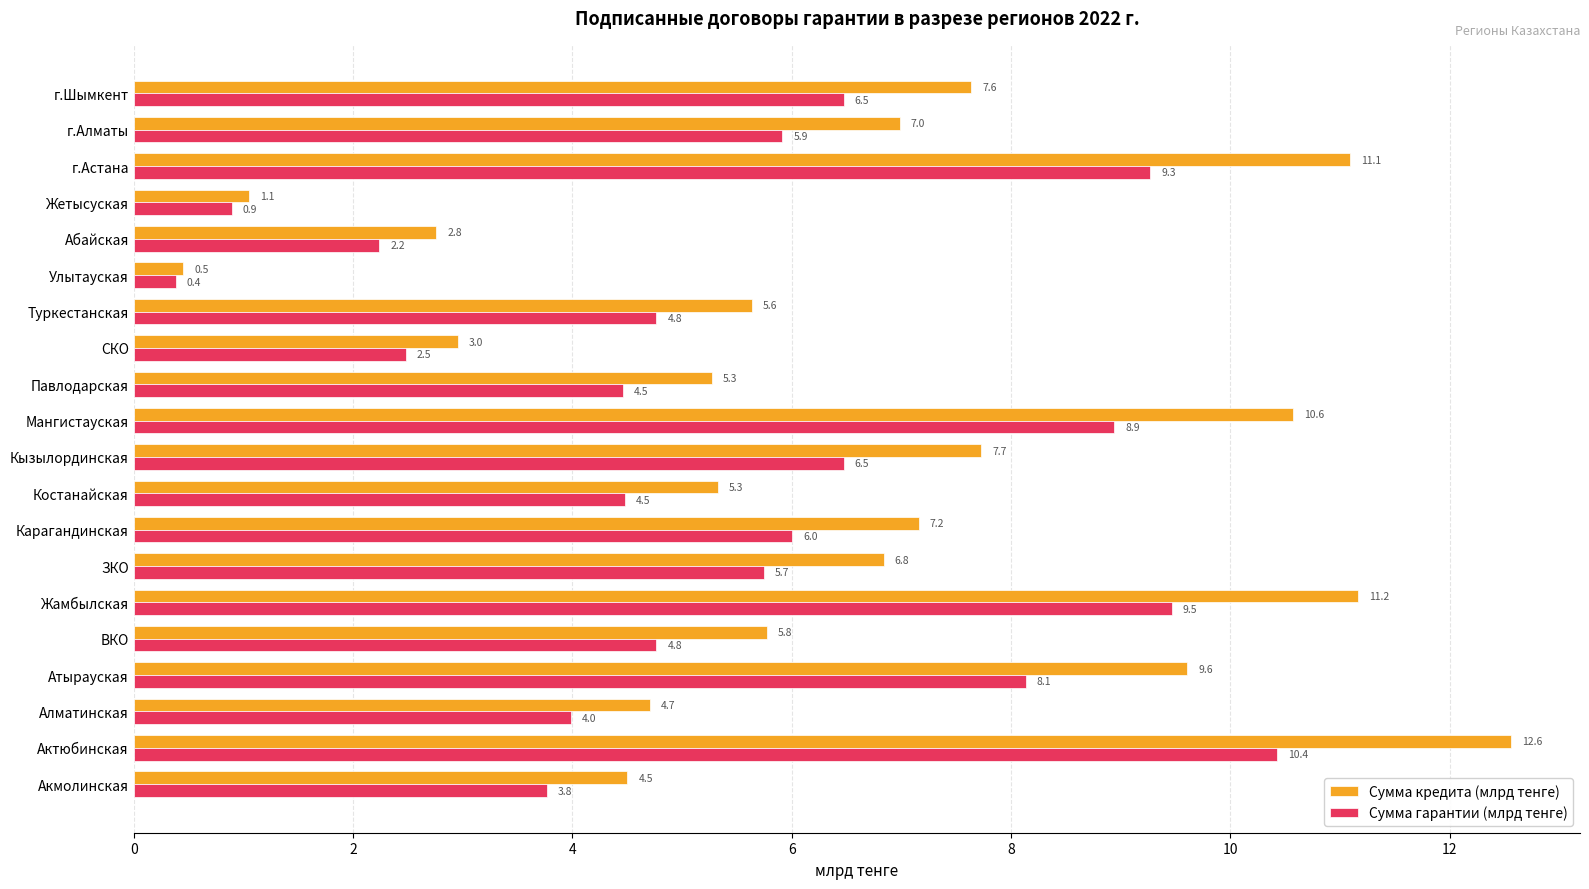

What is the minimum value for Сумма кредита (млрд тенге)?

0.5